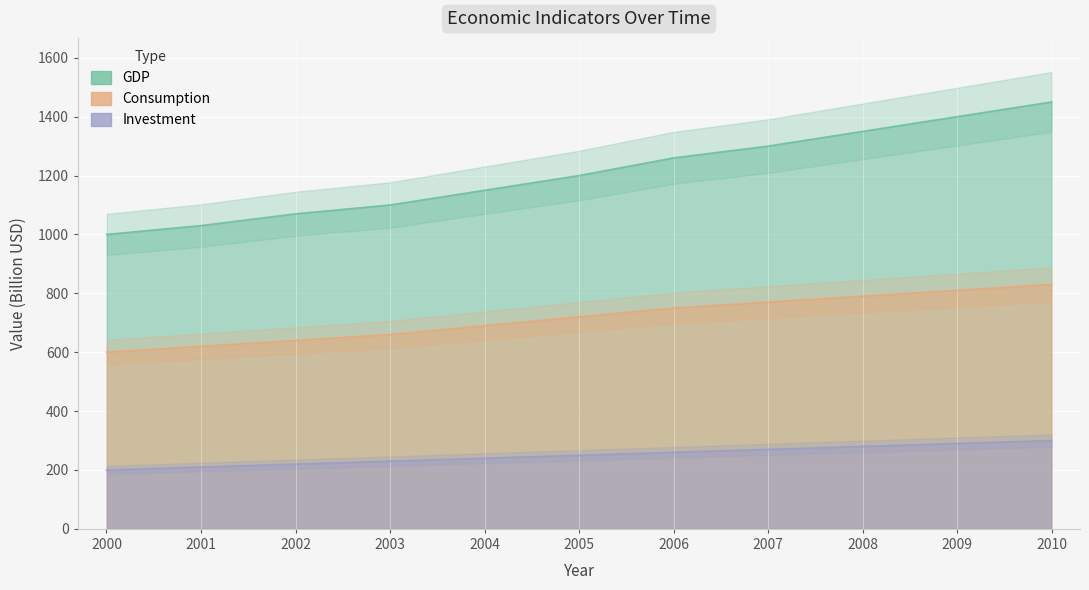

What are all the series names shown in the legend?

GDP, Consumption, Investment